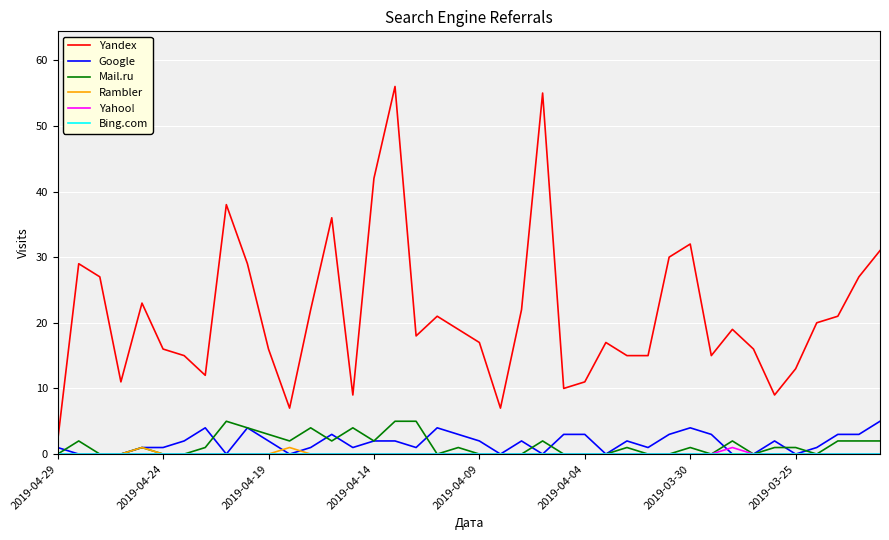

True or false: Yandex and Yahoo! cross at least once.

False